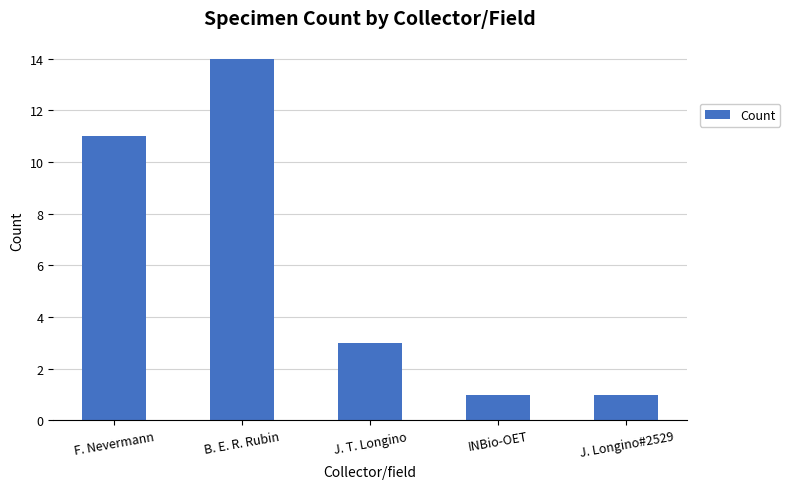

How many data points does each series have?

5